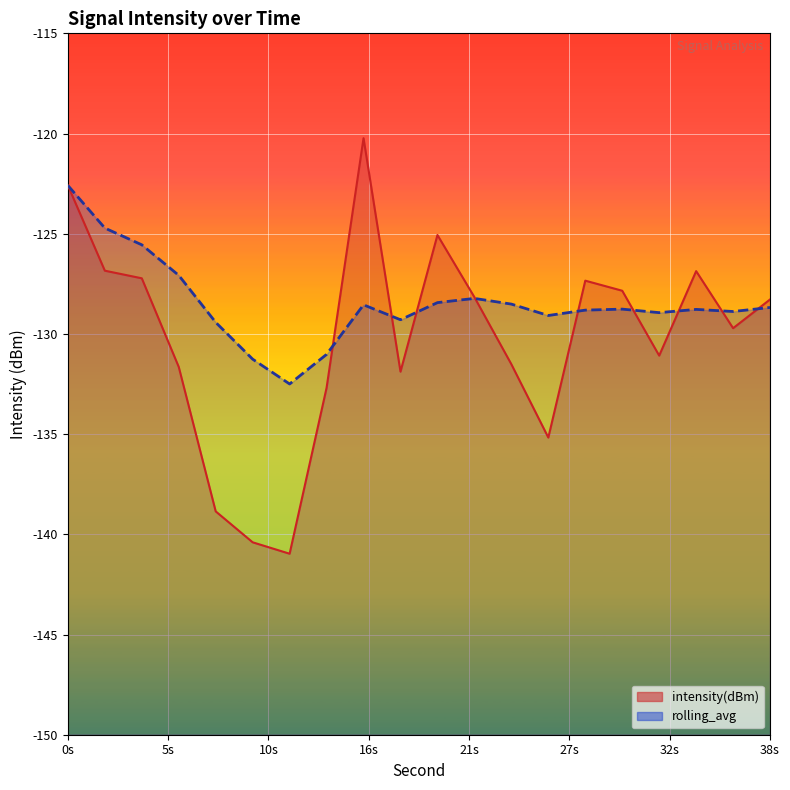

What is the difference between the second highest and second lowest values in the intensity(dBm) series?

17.8